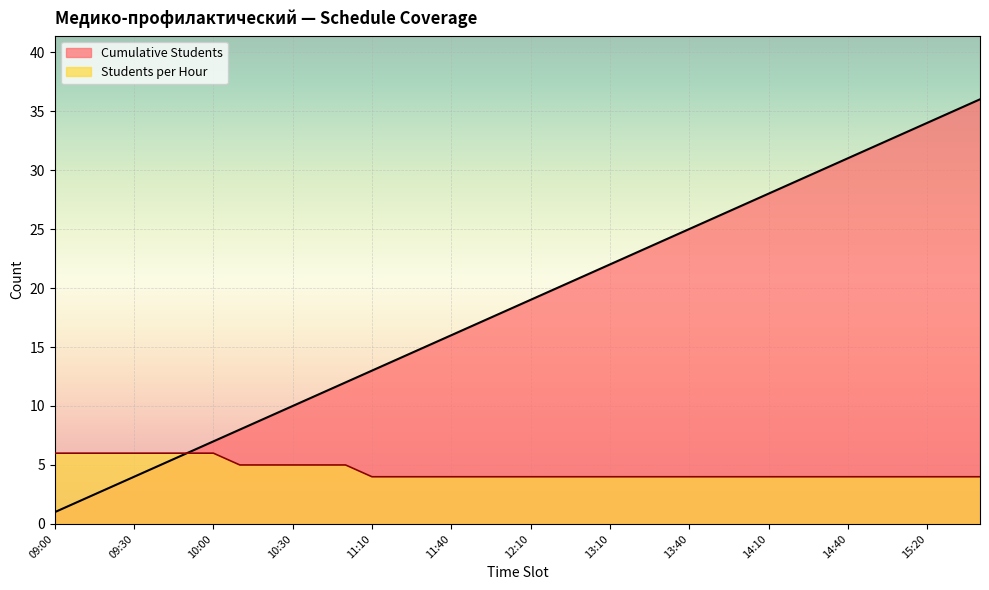

True or false: Cumulative Students has more than 2 points higher than both neighbors.

False